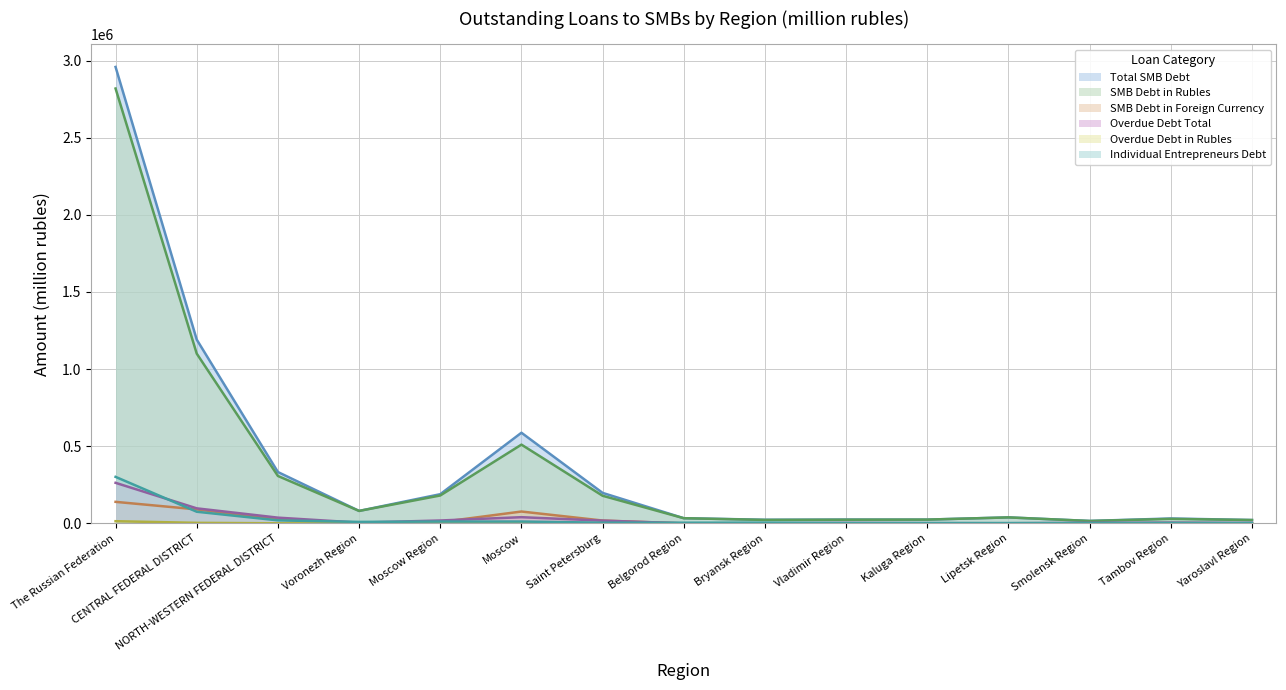

Between Bryansk Region and Voronezh Region, which is larger?

Voronezh Region